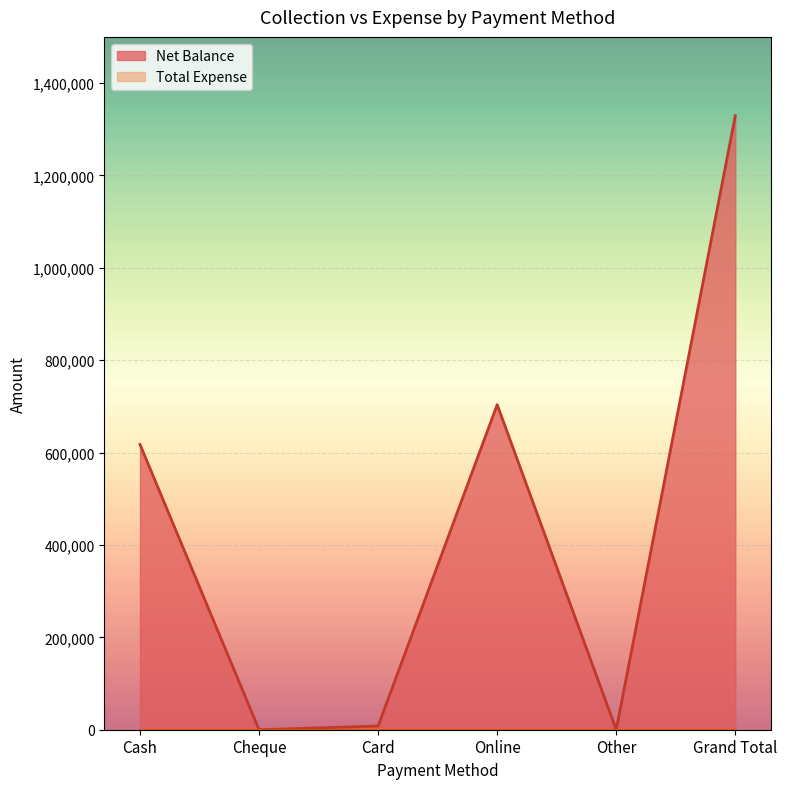

At which category does the data reach its first local valley?

Cheque